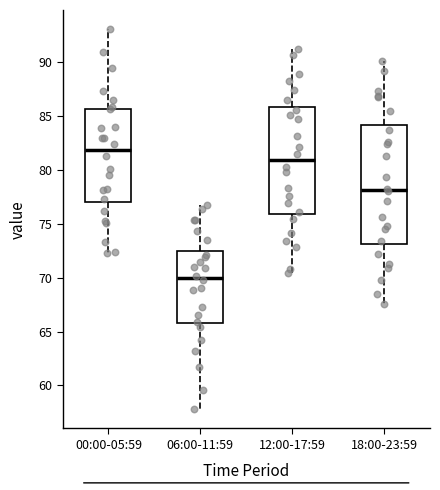

Comparing the boxes themselves (not the whiskers), which one is the tallest?

18:00-23:59